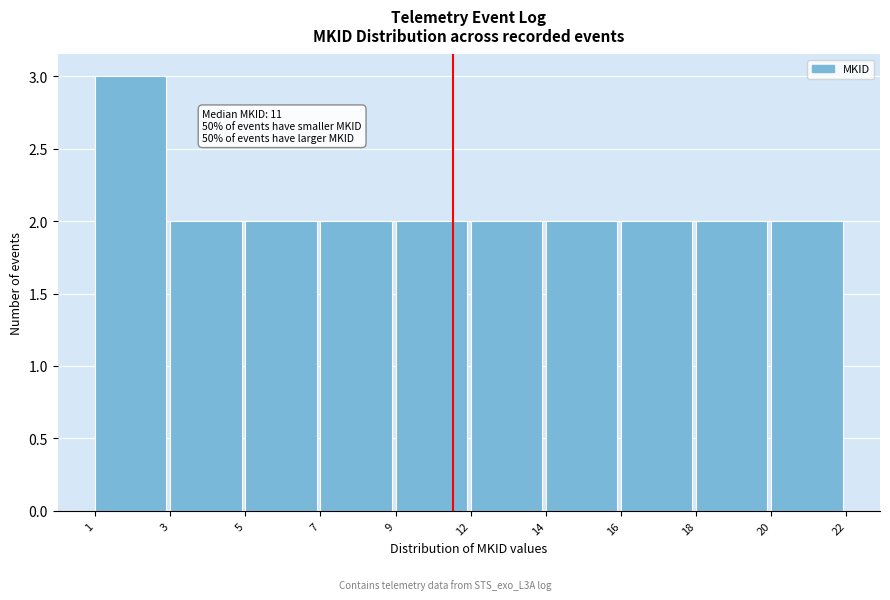

Reading left to right, extract all data points from this chart.

1=3	3=2	5=2	7=2	9=2	12=2	14=2	16=2	18=2	20=2